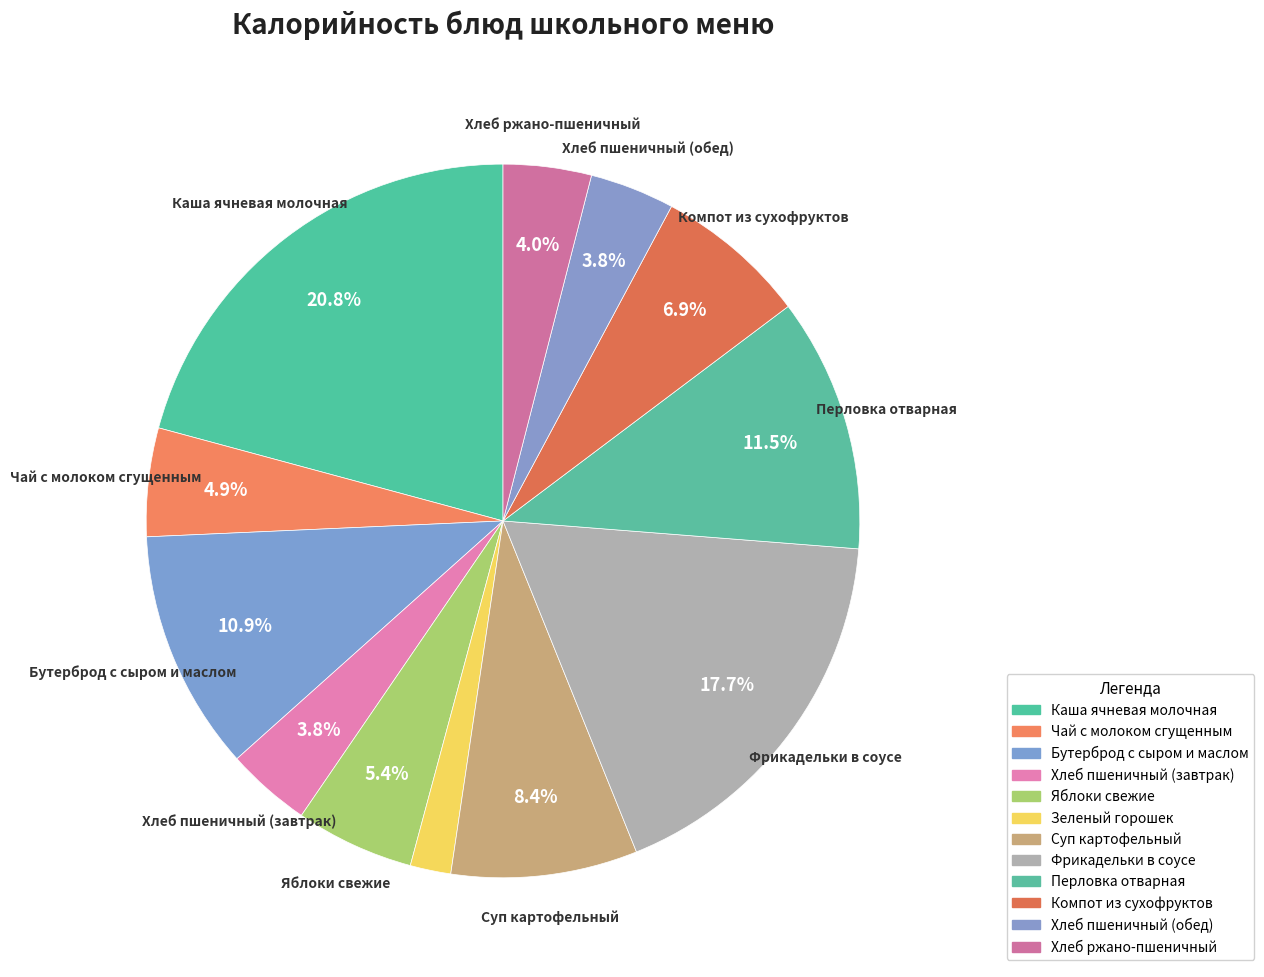

How many slices are in this pie chart?

12